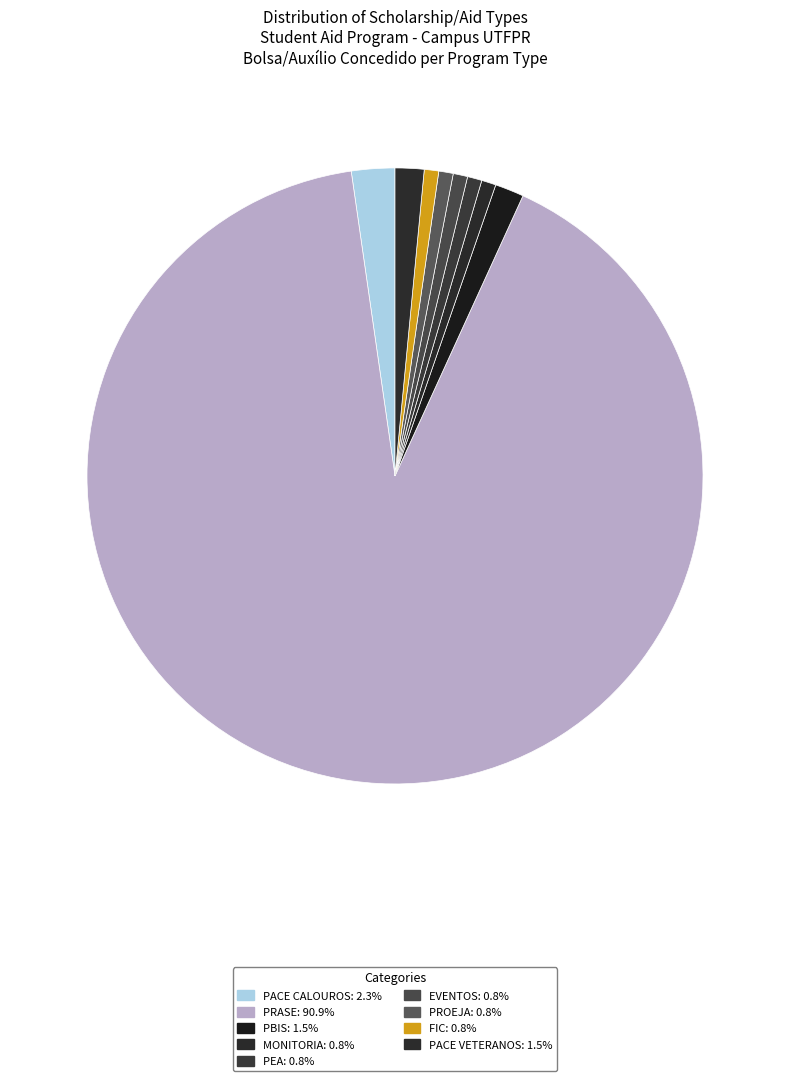

Which category has the biggest portion of the pie?

PRASE